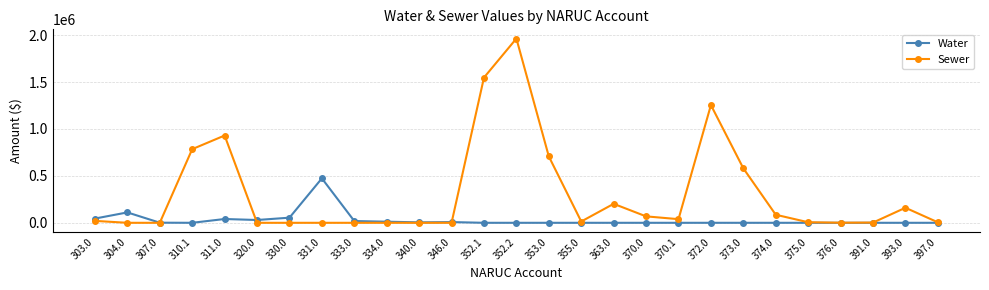

Which series has the largest total across all categories?

Sewer